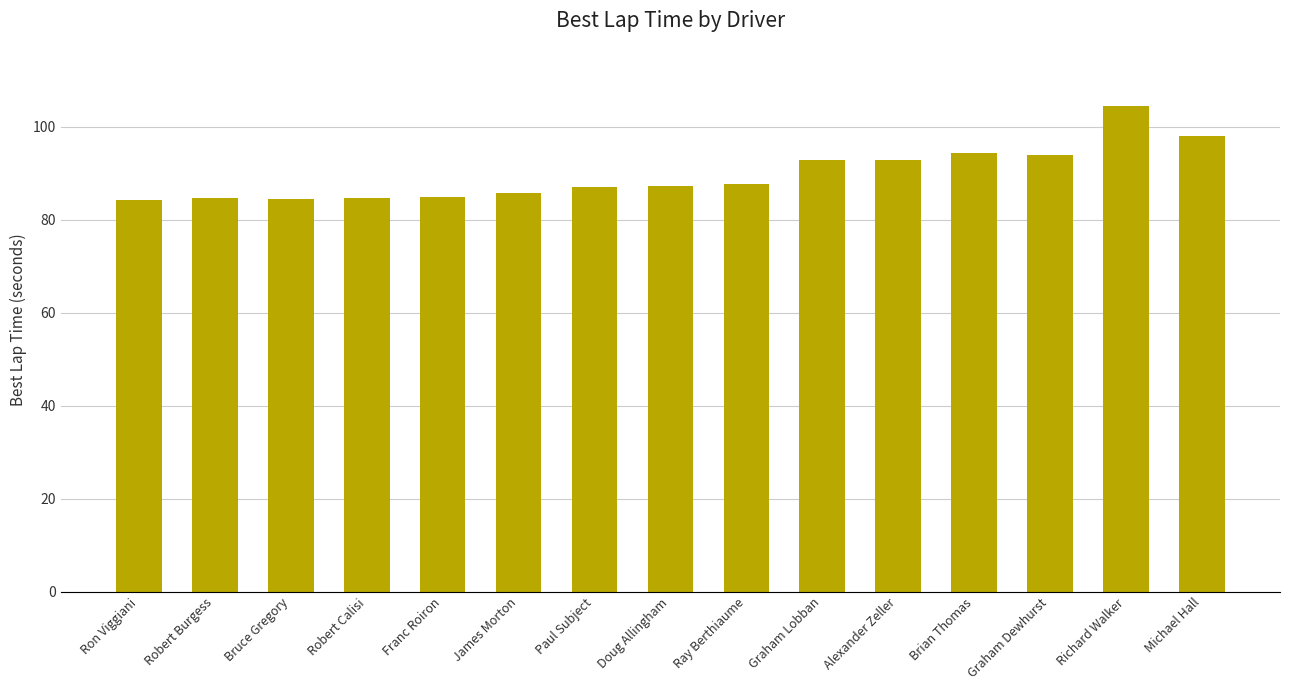

What is the difference between the maximum and minimum values?

20.2